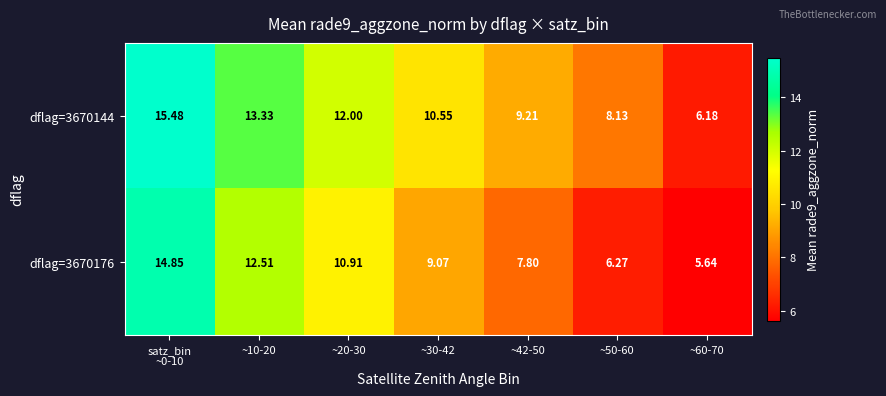

Is the value of dflag=3670176 at ~10-20 greater than the value of dflag=3670144 at ~50-60?

Yes